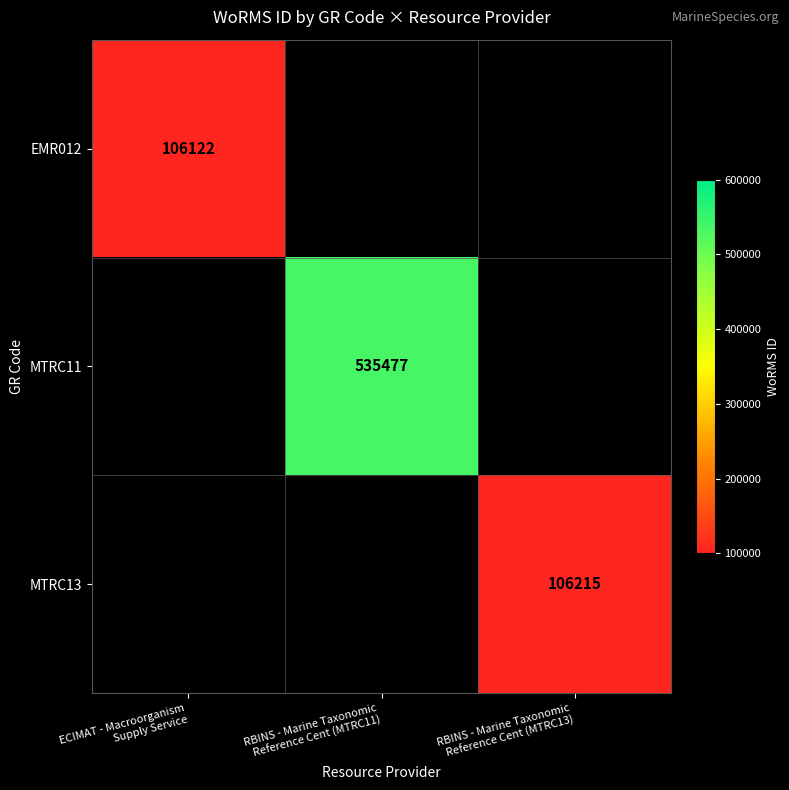

At RBINS - Marine Taxonomic Reference Cent (MTRC11), list the series in order from smallest to largest.

EMR012, MTRC11, MTRC13